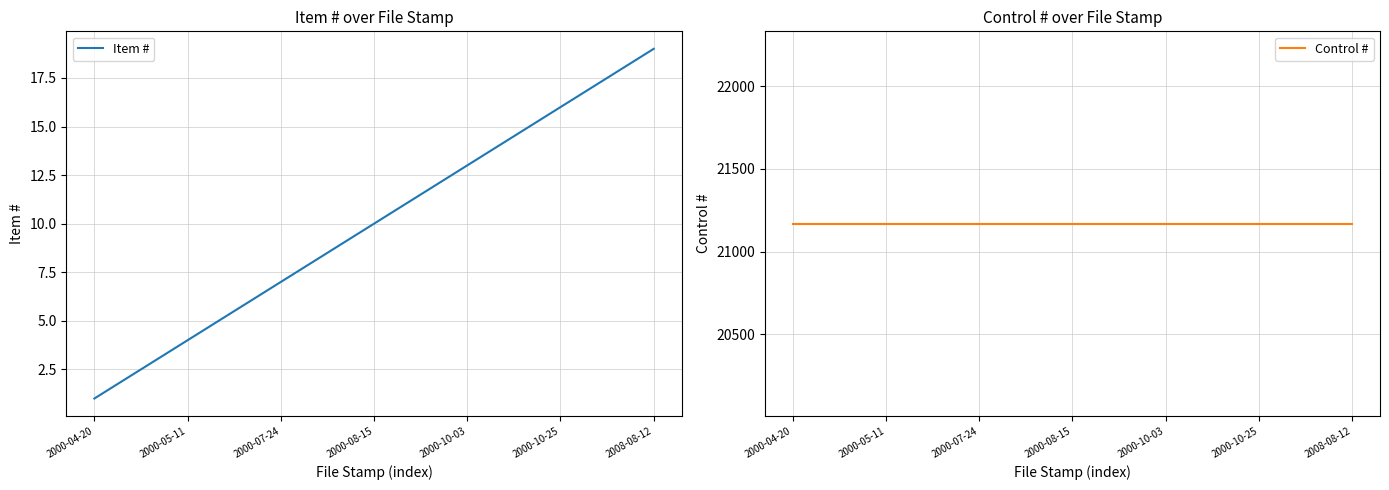

Where does the Item # series first go above 10?

10